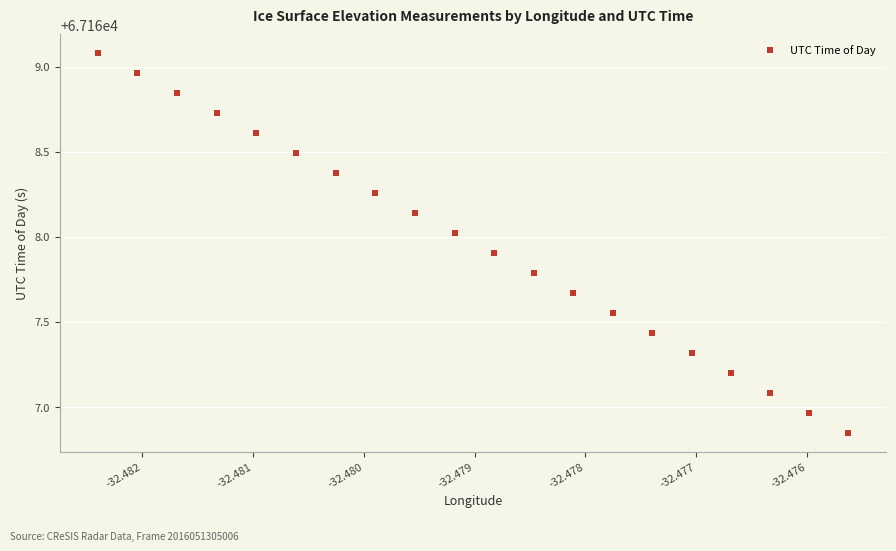

What is the range of Y values (max minus min)?

2.2